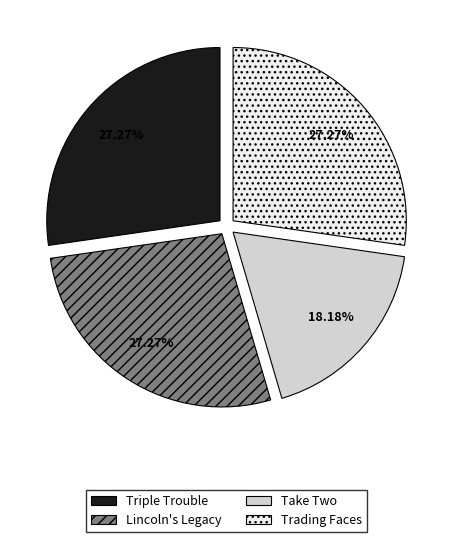

Approximately how many times larger is the value at Take Two compared to Lincoln's Legacy?

0.7